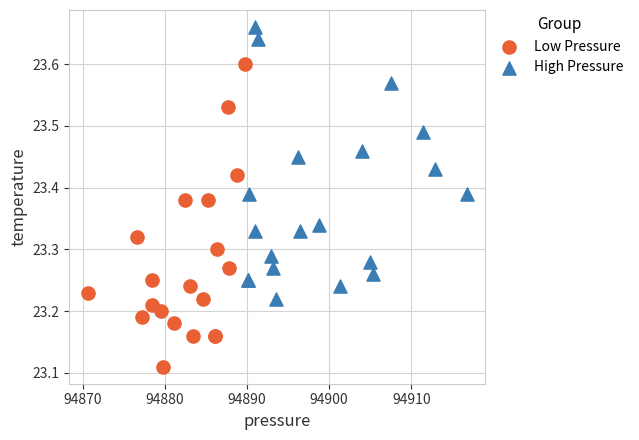

Which series reaches the minimum Y coordinate?

Low Pressure